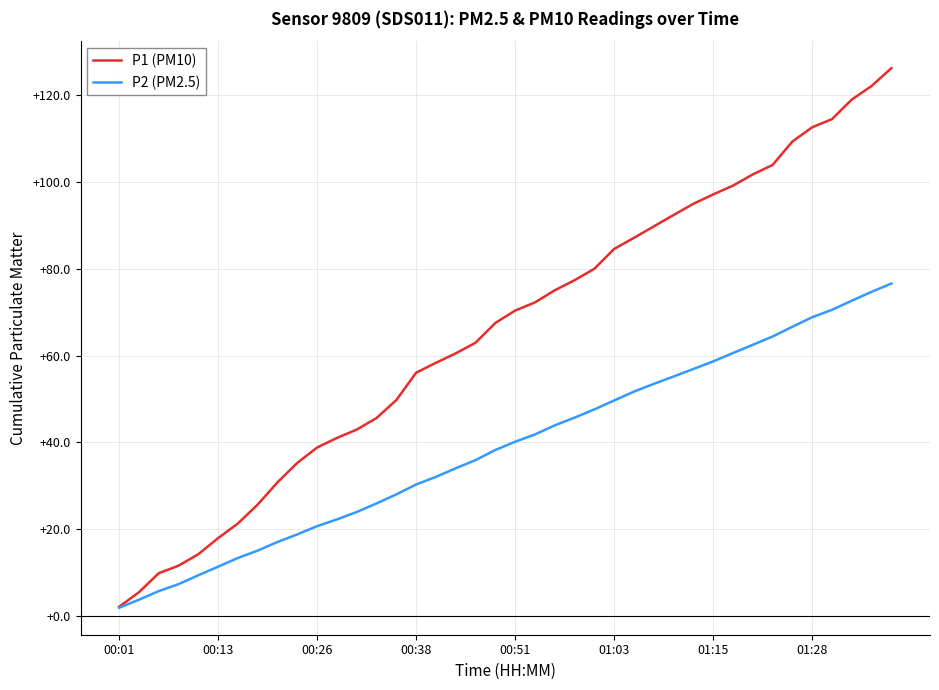

What is the greatest value displayed?

126.2